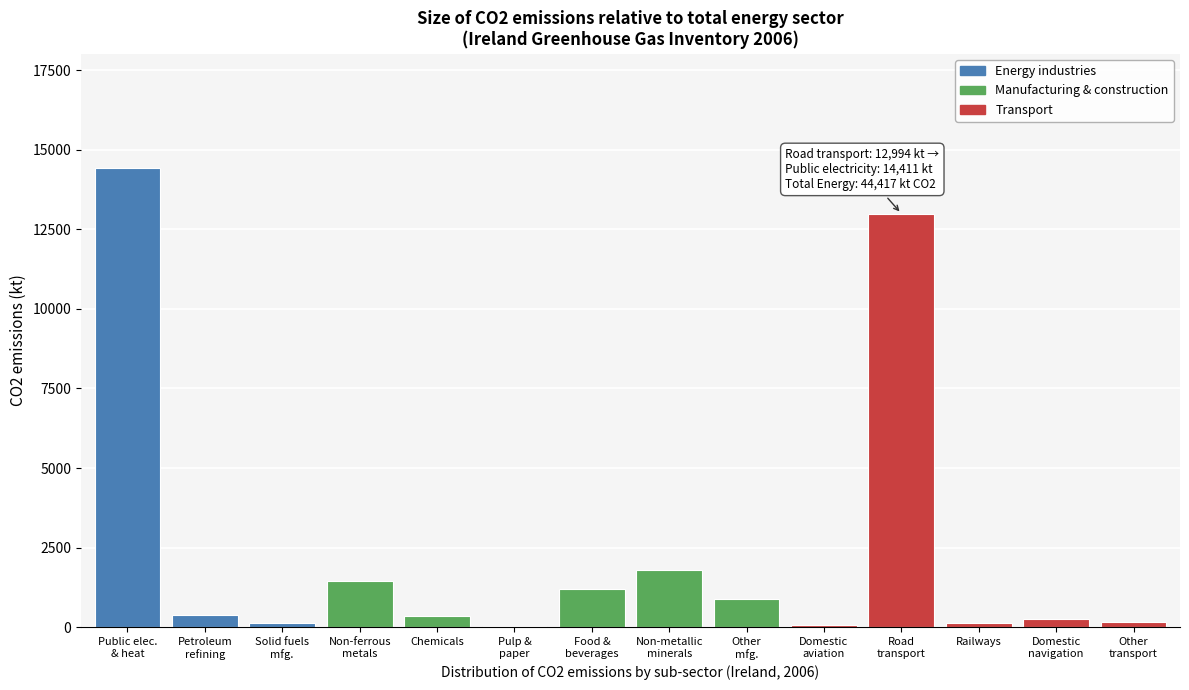

What is the greatest value displayed?

14410.8